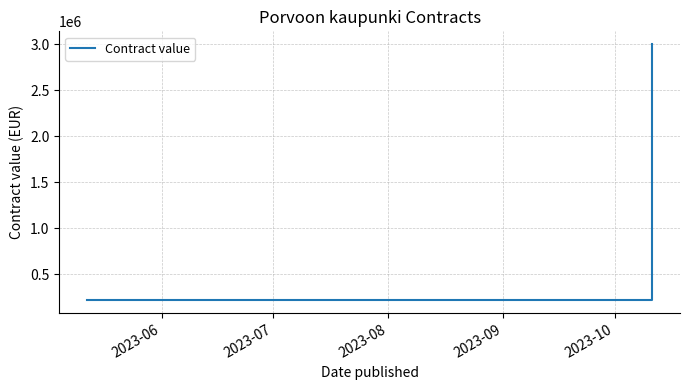

Reading left to right, what are all the values shown in this chart?

220000	220000	220000	360000	3000000